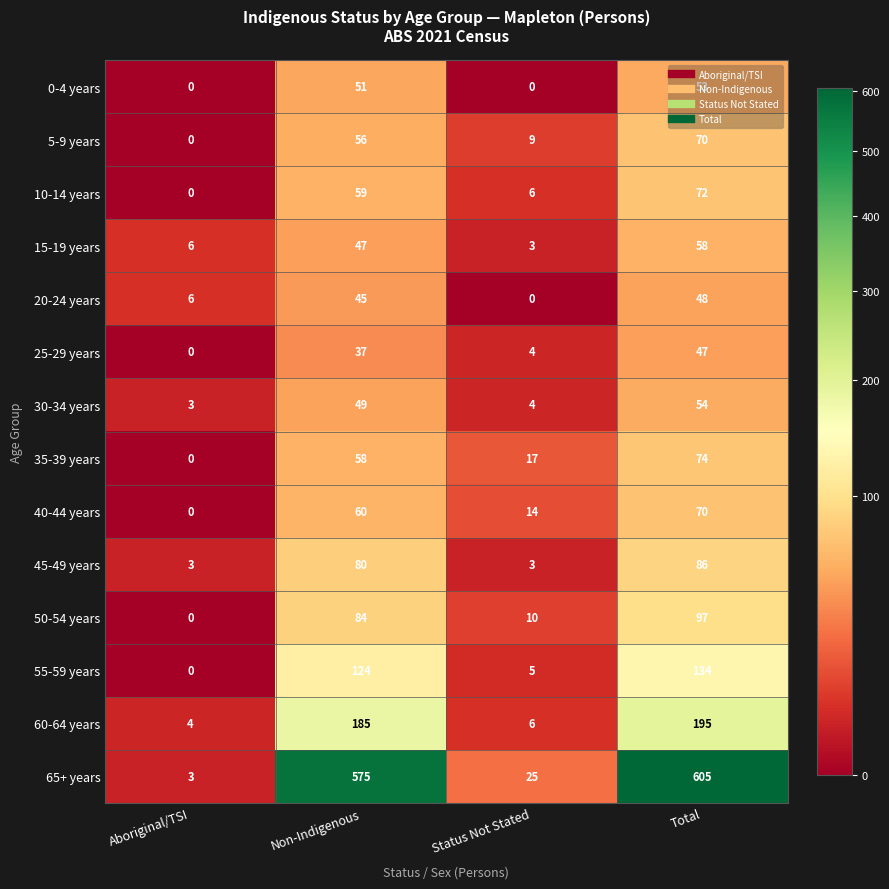

What is the sum of all 25-29 years values?

88